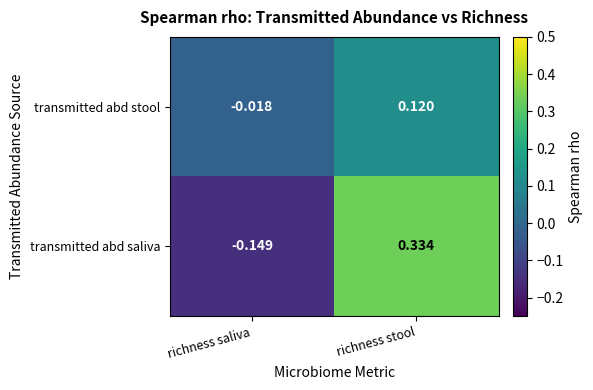

Which series has the widest spread of values?

transmitted abd saliva